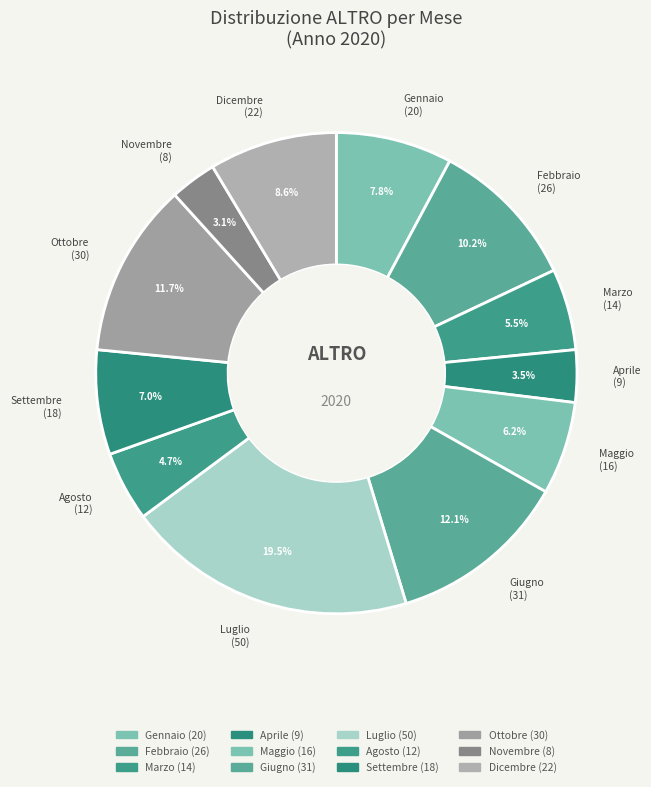

Which slice is the smallest?

Novembre